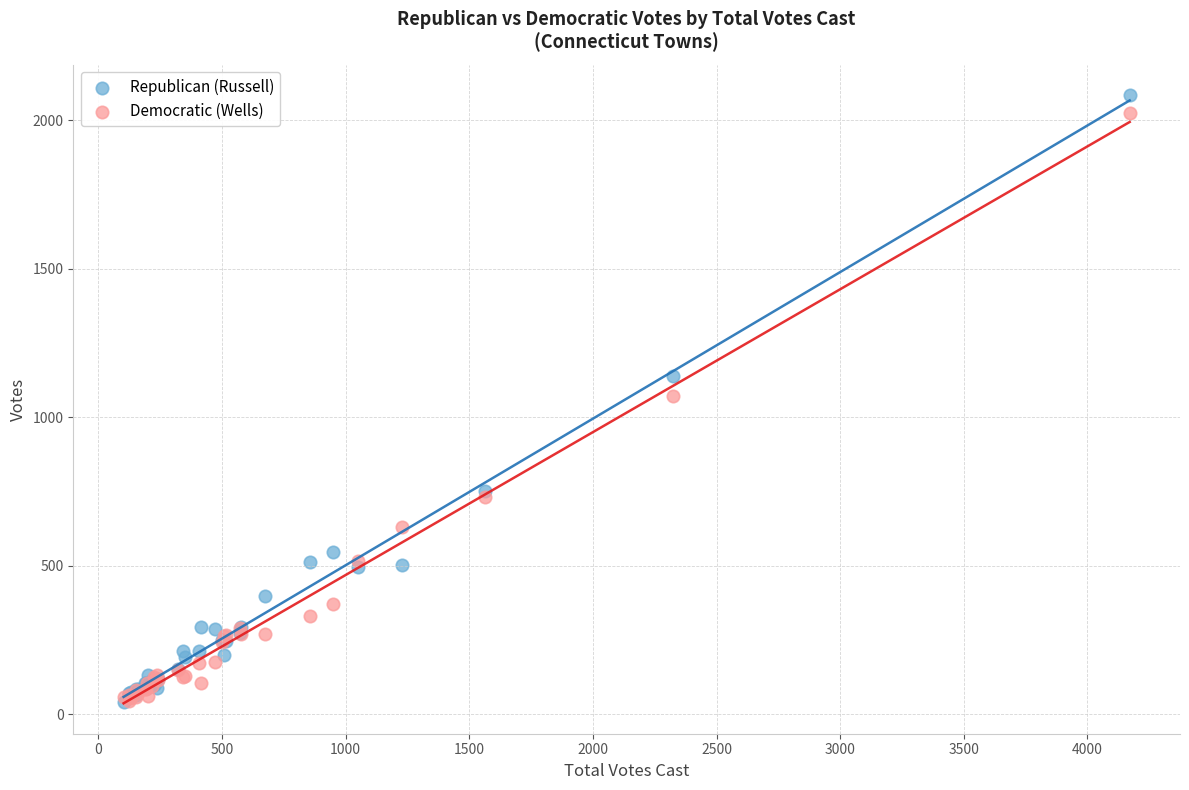

What are all the series names shown in the legend?

Republican (Russell), Democratic (Wells)